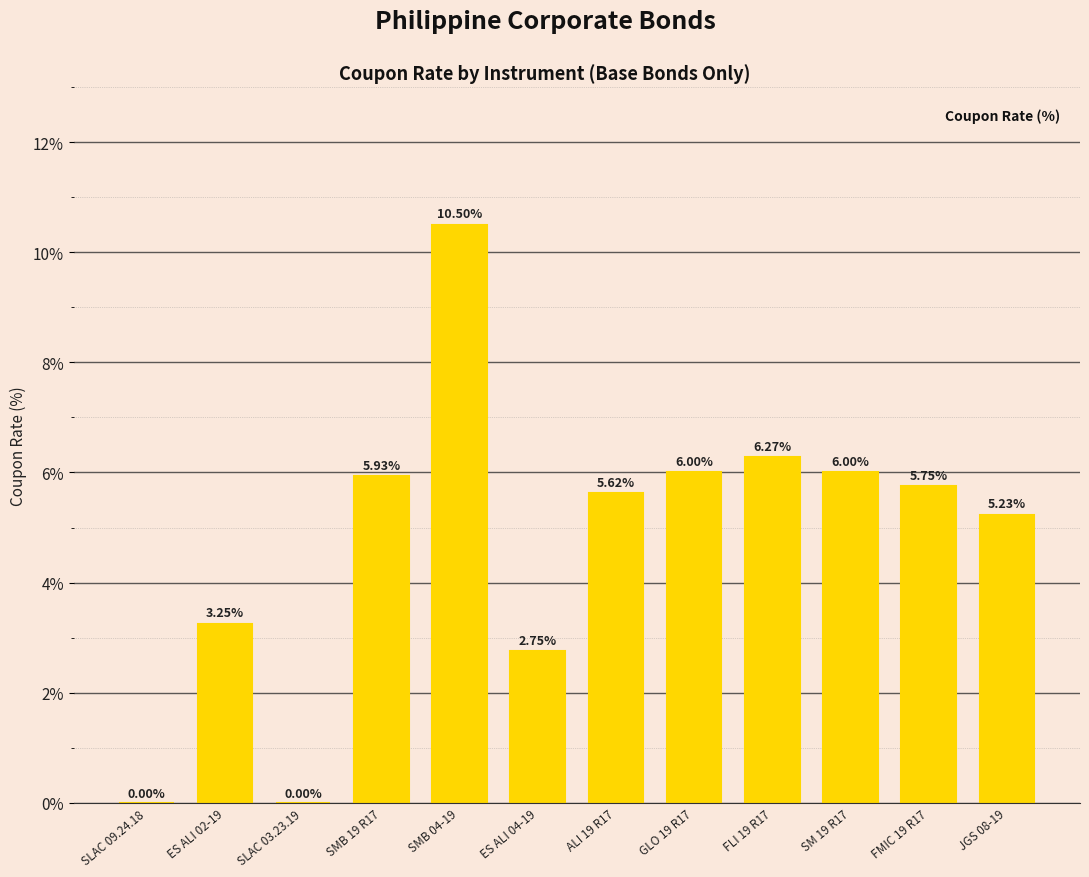

What is the sum of all values?

57.3